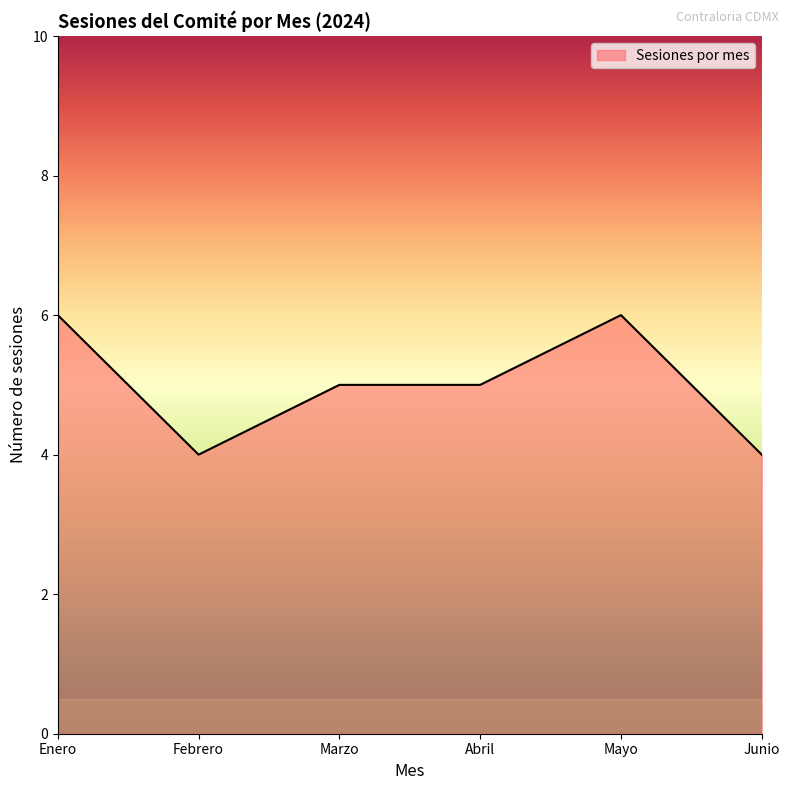

At which category does the data reach its first local valley?

Febrero